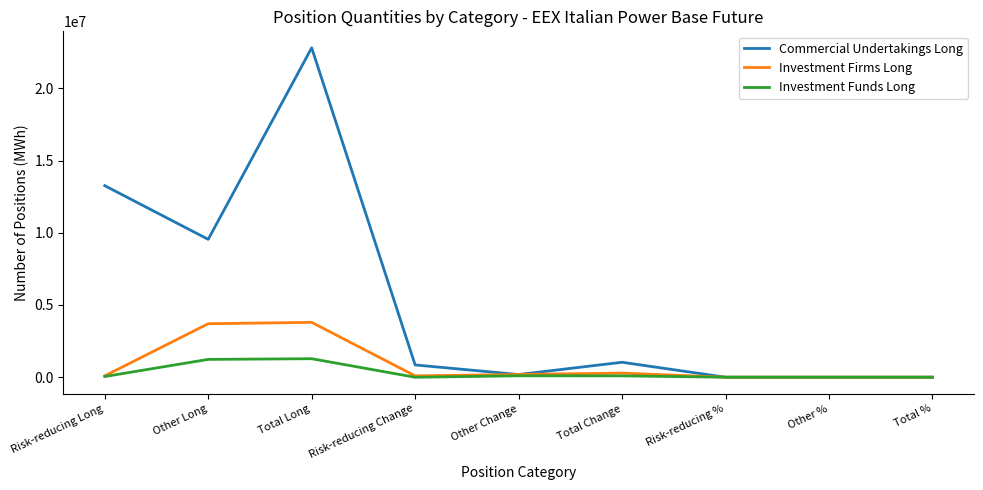

Read the Investment Firms Long value at Total Long.

3797906.0